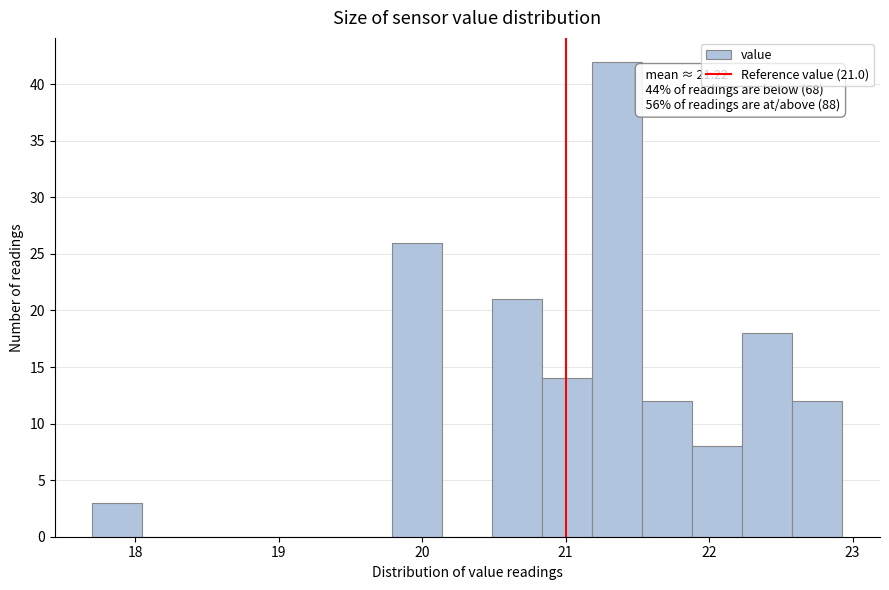

Read against the x-axis, roughly where is the centre of the tallest bar?

21.4